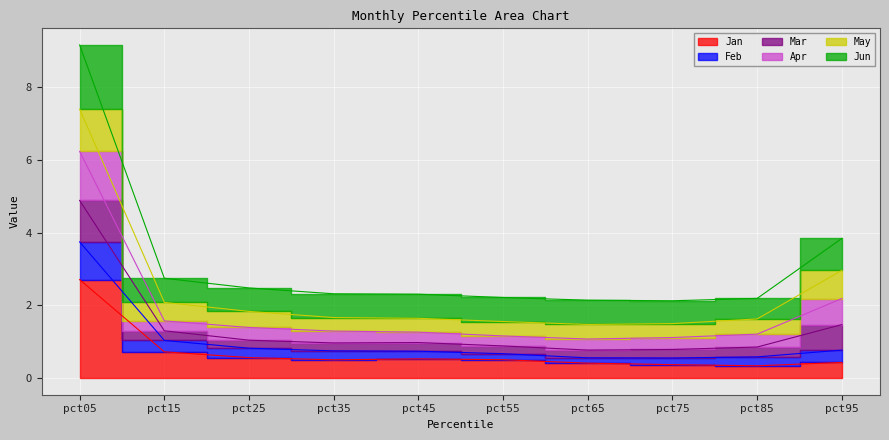

What is the sum of all Jun values?

31.6